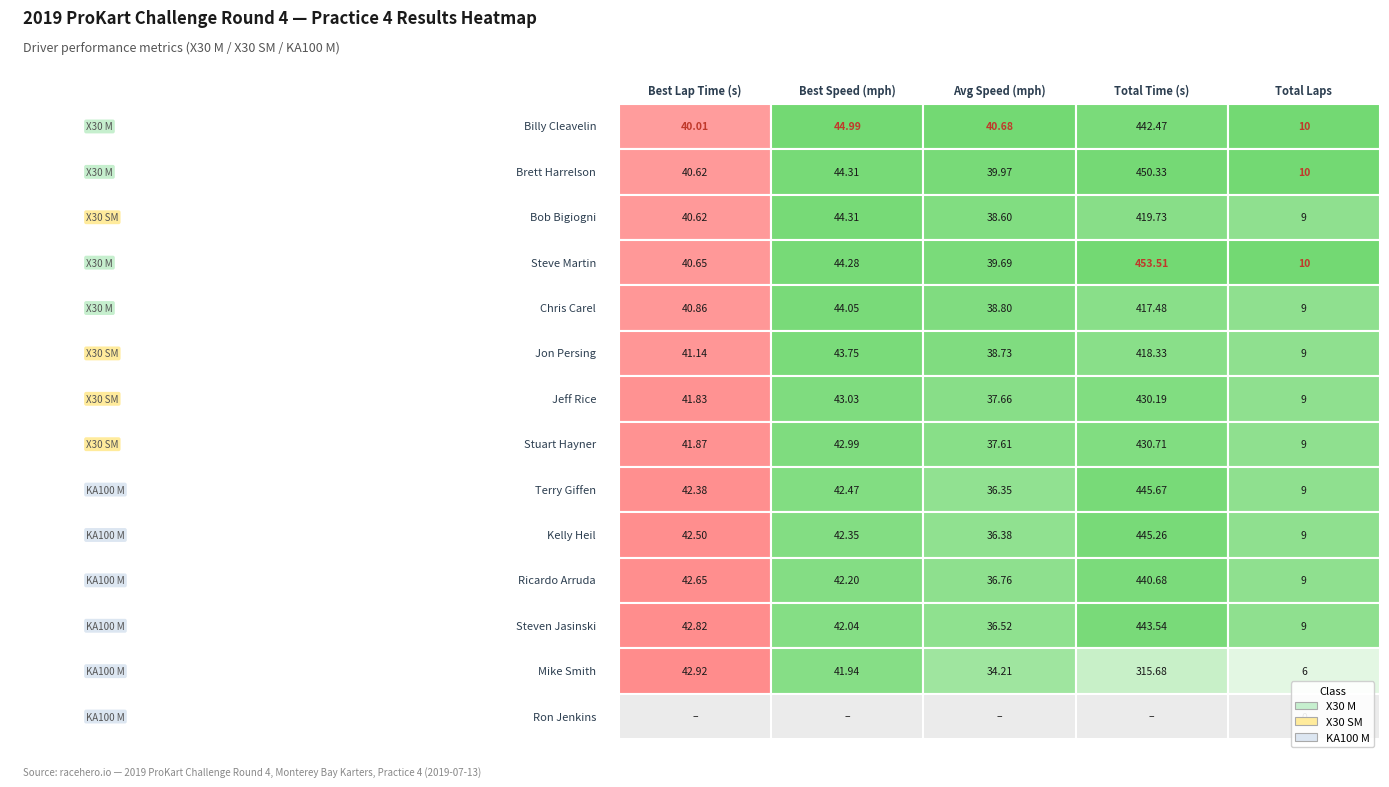

Rank the series at 2 from highest to lowest value.

Billy Cleavelin, Brett Harrelson, Steve Martin, Chris Carel, Jon Persing, Bob Bigiogni, Jeff Rice, Stuart Hayner, Ricardo Arruda, Steven Jasinski, Kelly Heil, Terry Giffen, Mike Smith, Ron Jenkins